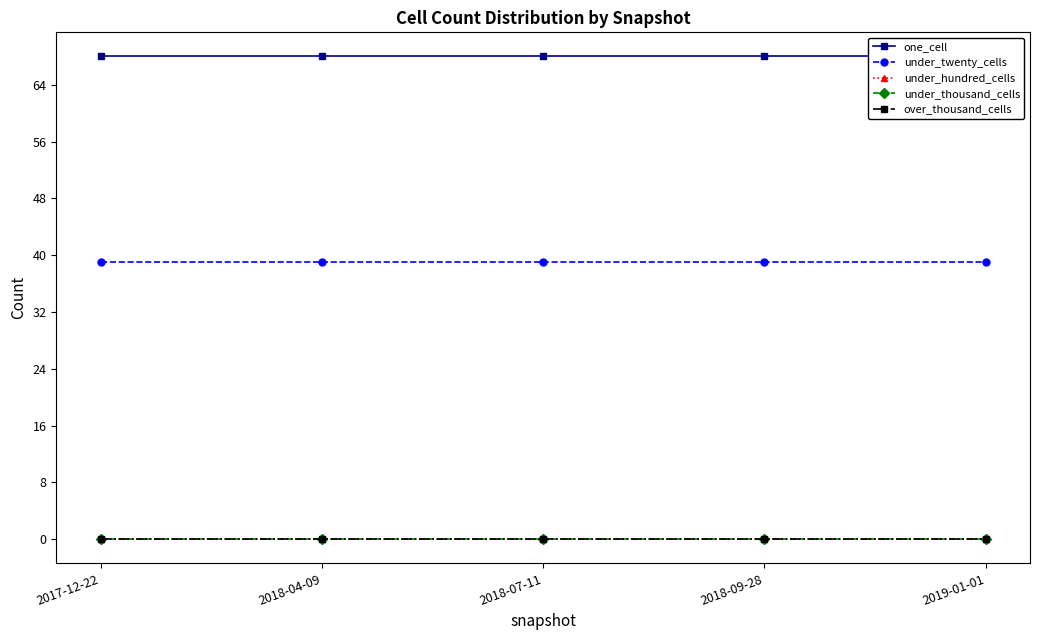

Which category has the lowest value in the under_twenty_cells series?

2017-12-22